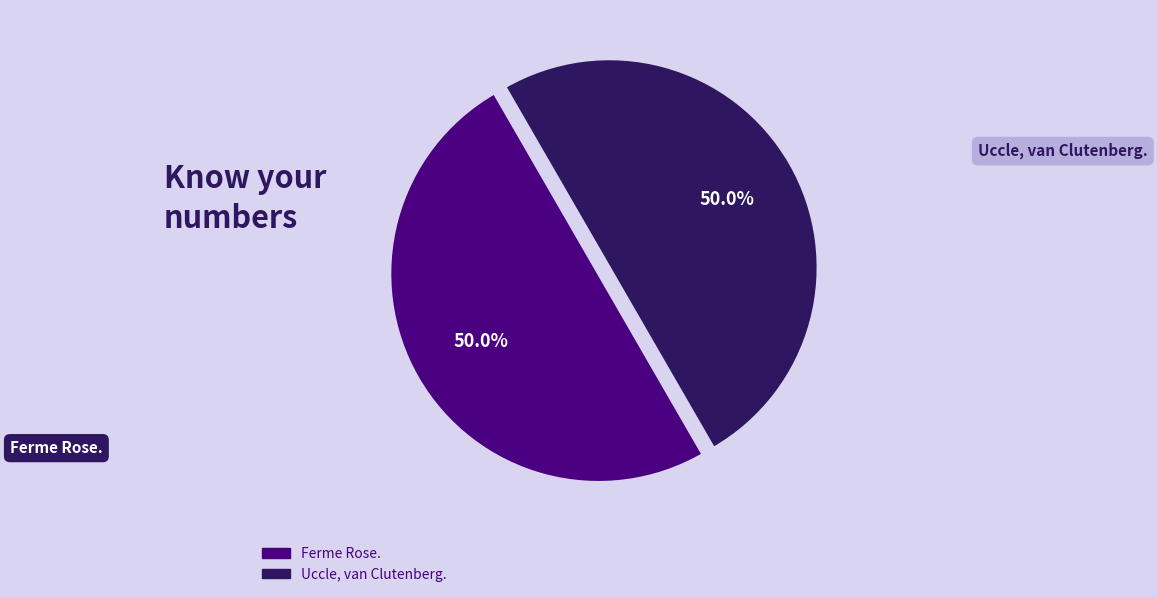

What percentage is NOT represented by Uccle, van Clutenberg.?

50.0%